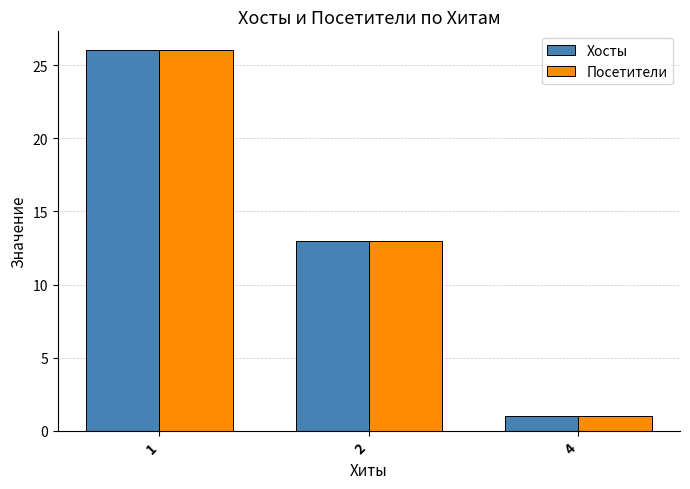

What is the total value across all series at 2?

26